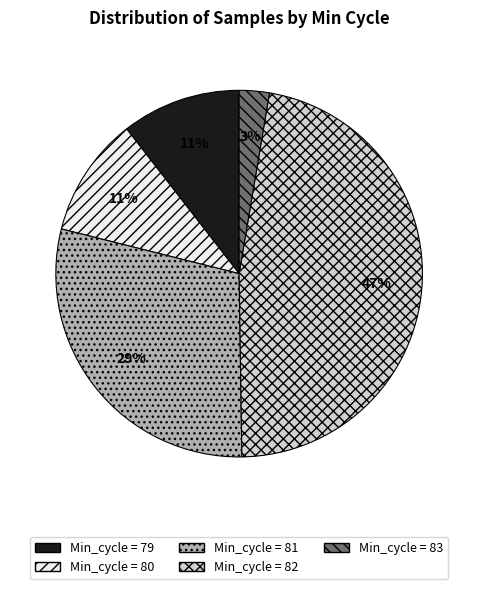

Is there a majority slice in this chart?

No